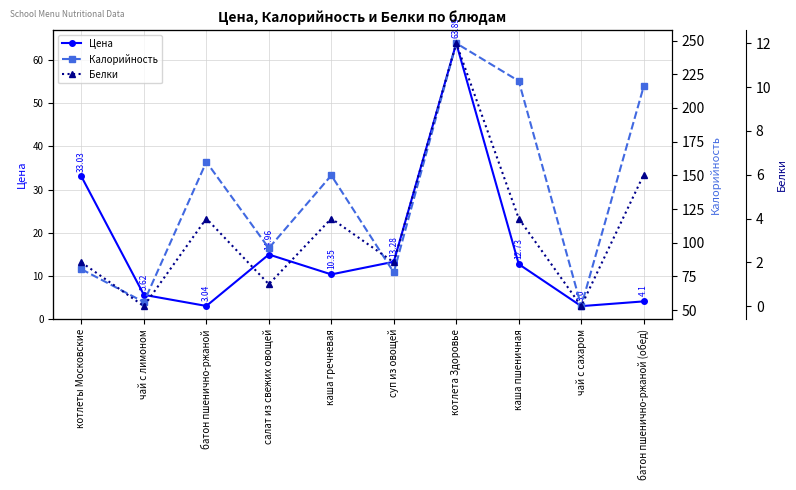

What is the difference between the highest and lowest values at чай с сахаром?

53.0